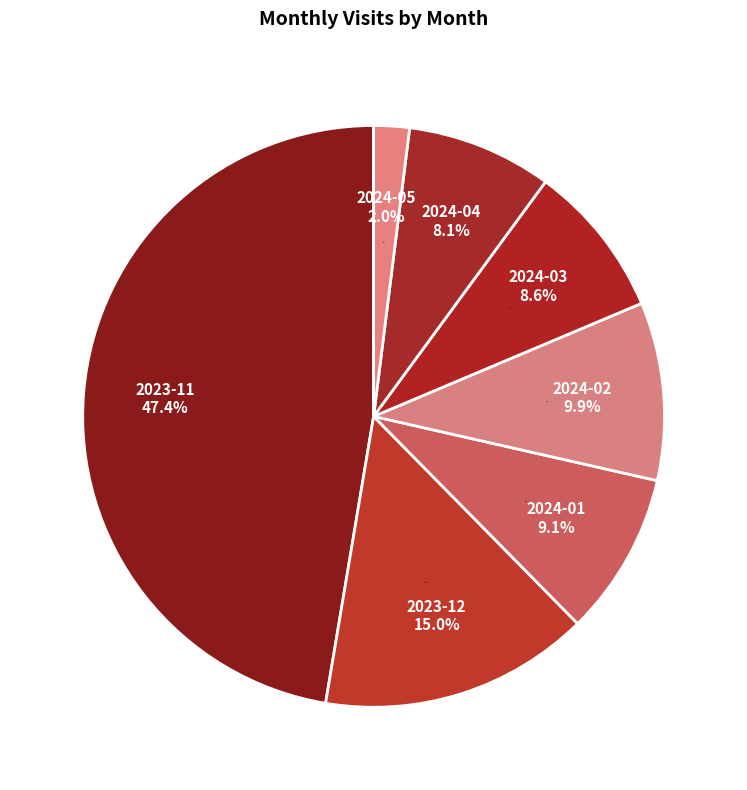

What is the change in value from 2024-03 to 2024-04?

-3